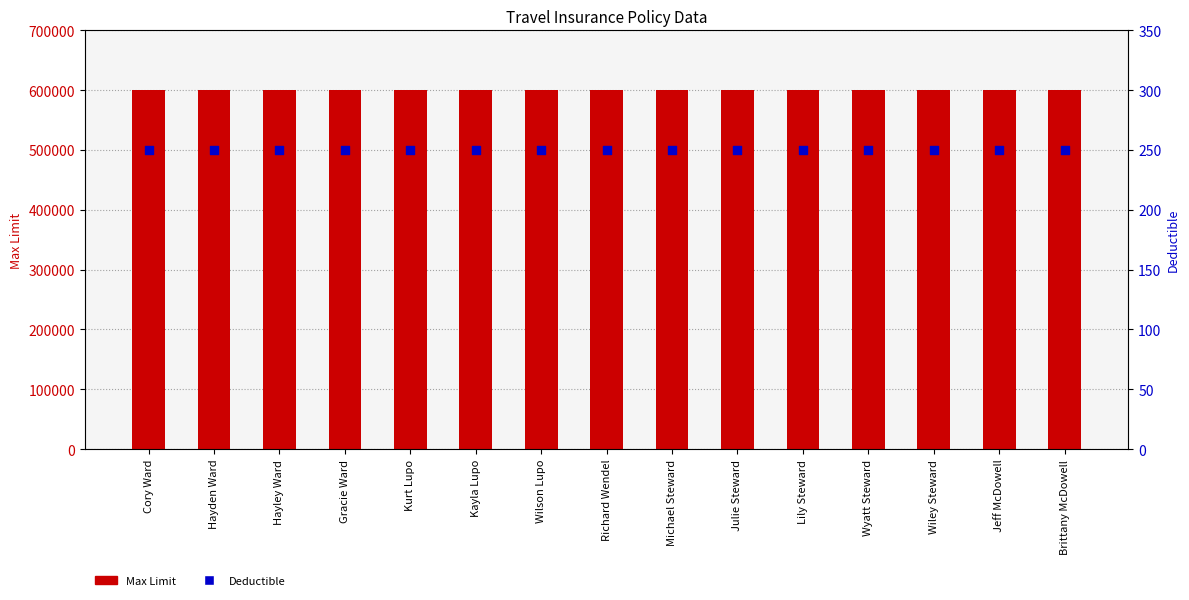

Which series has the largest total across all categories?

Max Limit